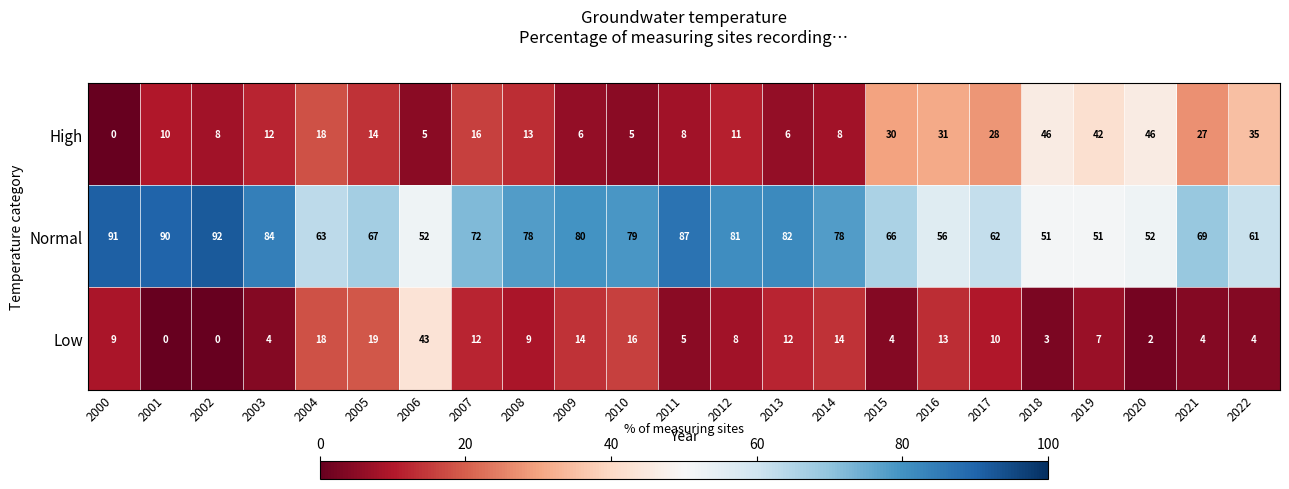

Which category has the lowest value in the High series?

2000